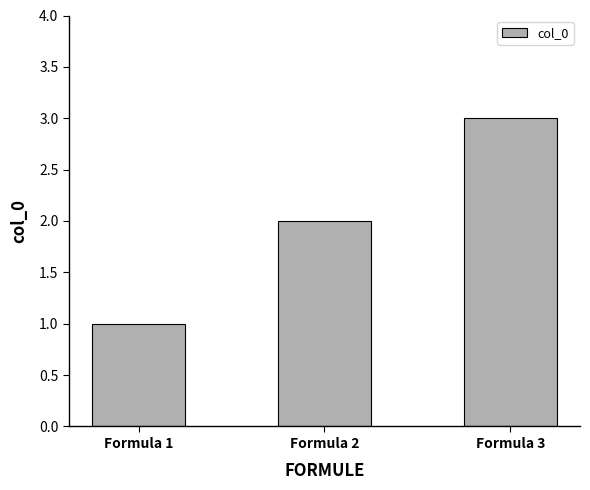

What is the sum of all values?

6